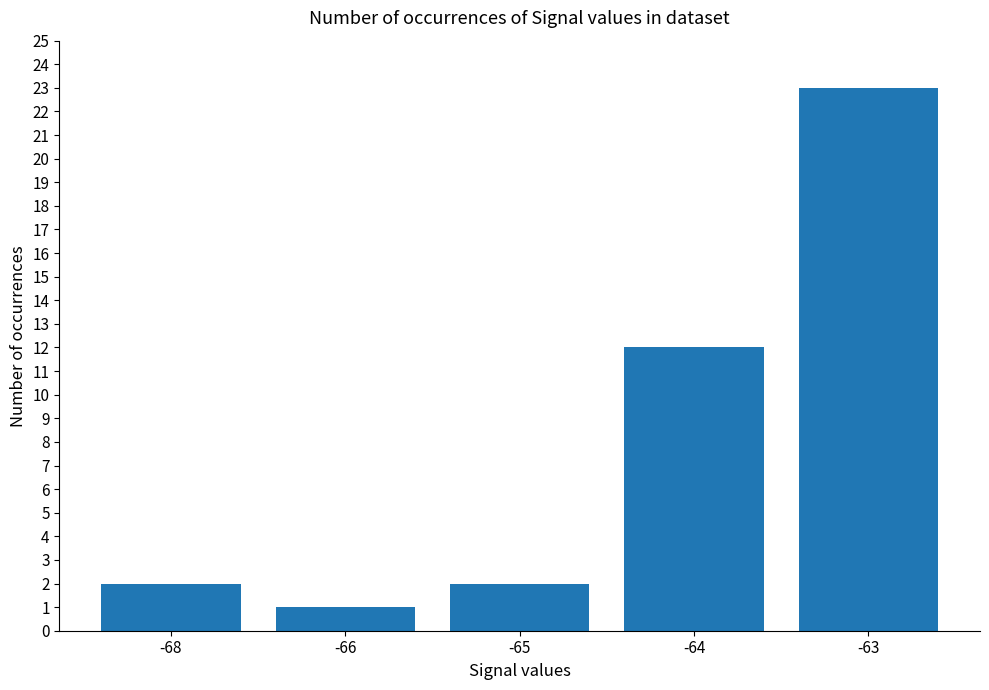

Reading right to left, transcribe all the data shown in this chart.

23	12	2	1	2